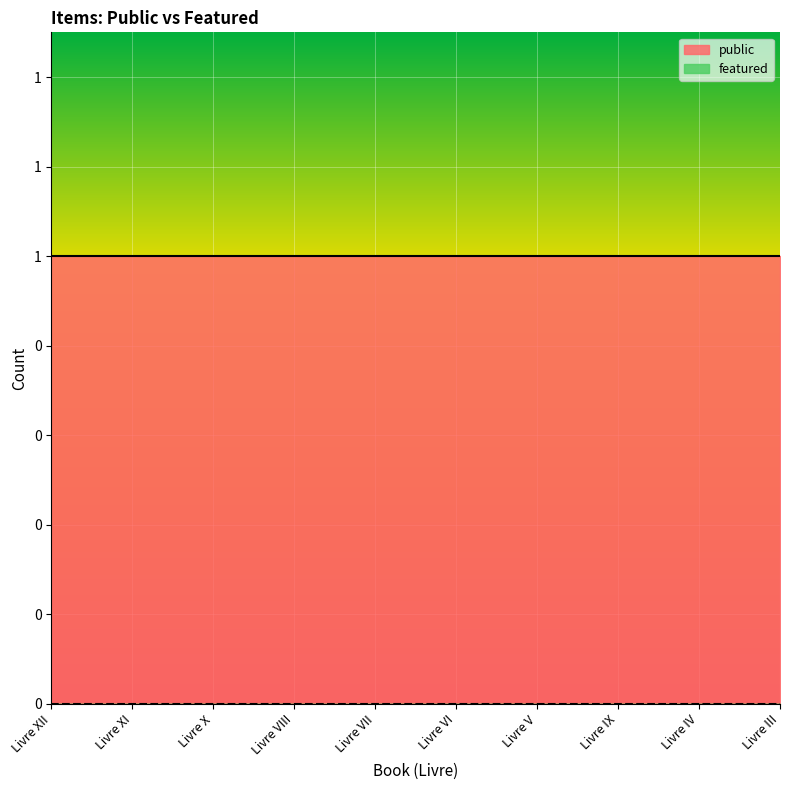

True or false: public and featured intersect in this chart.

False